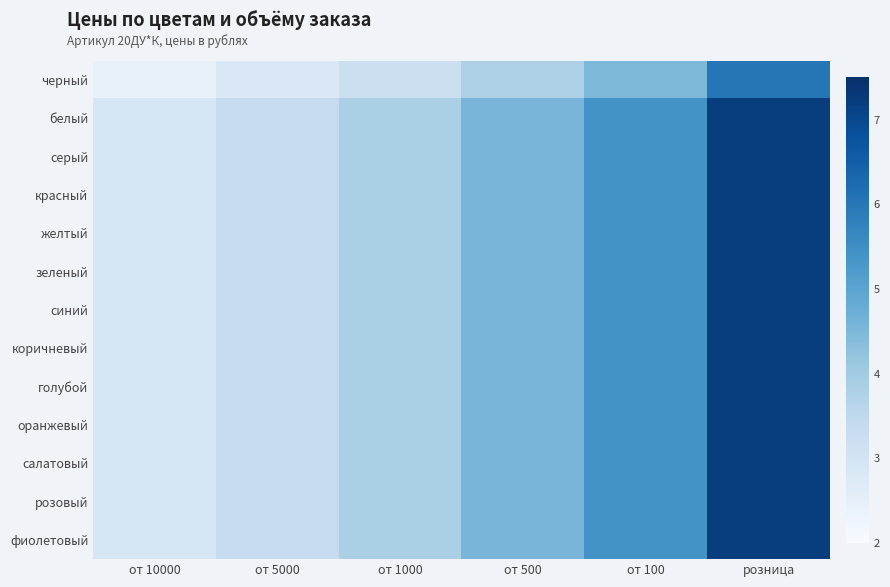

What is the maximum value shown in the chart?

7.2